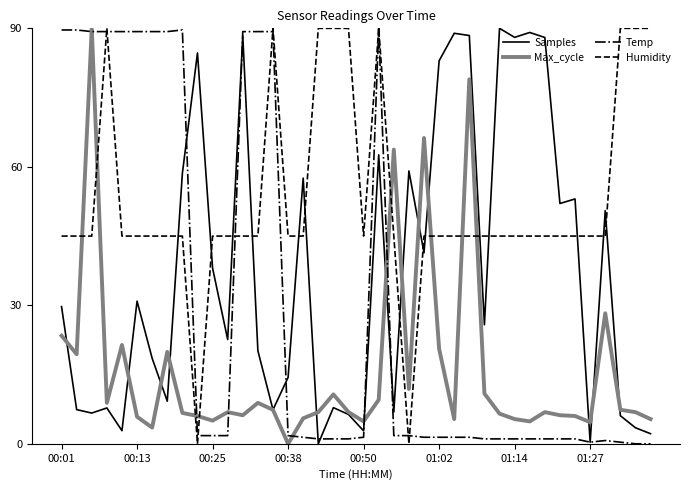

What is the average value of the Humidity series?

52.9